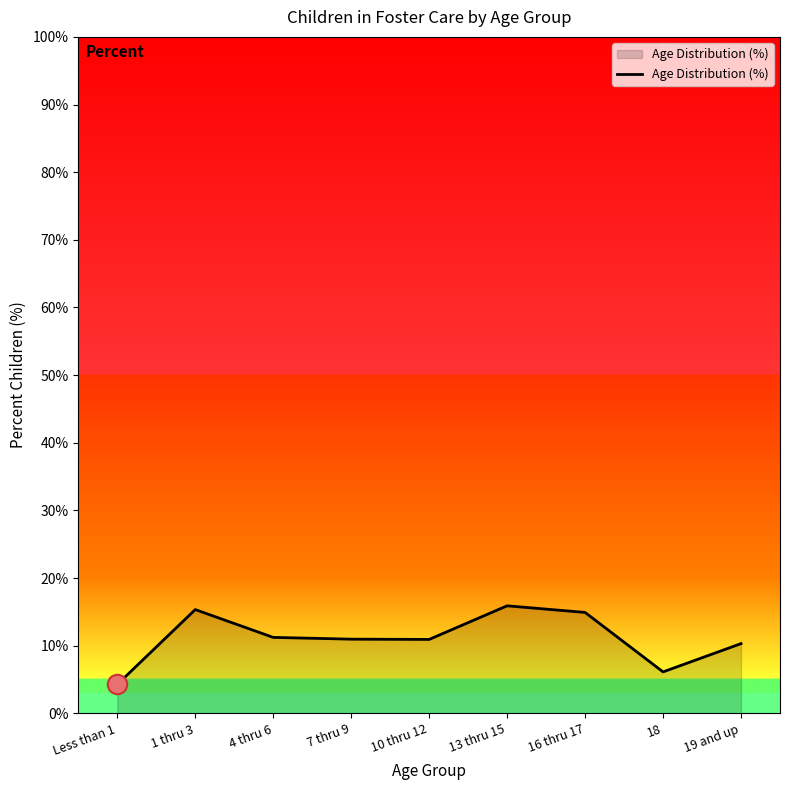

What is the difference between the values at Less than 1 and 19 and up?

6.0